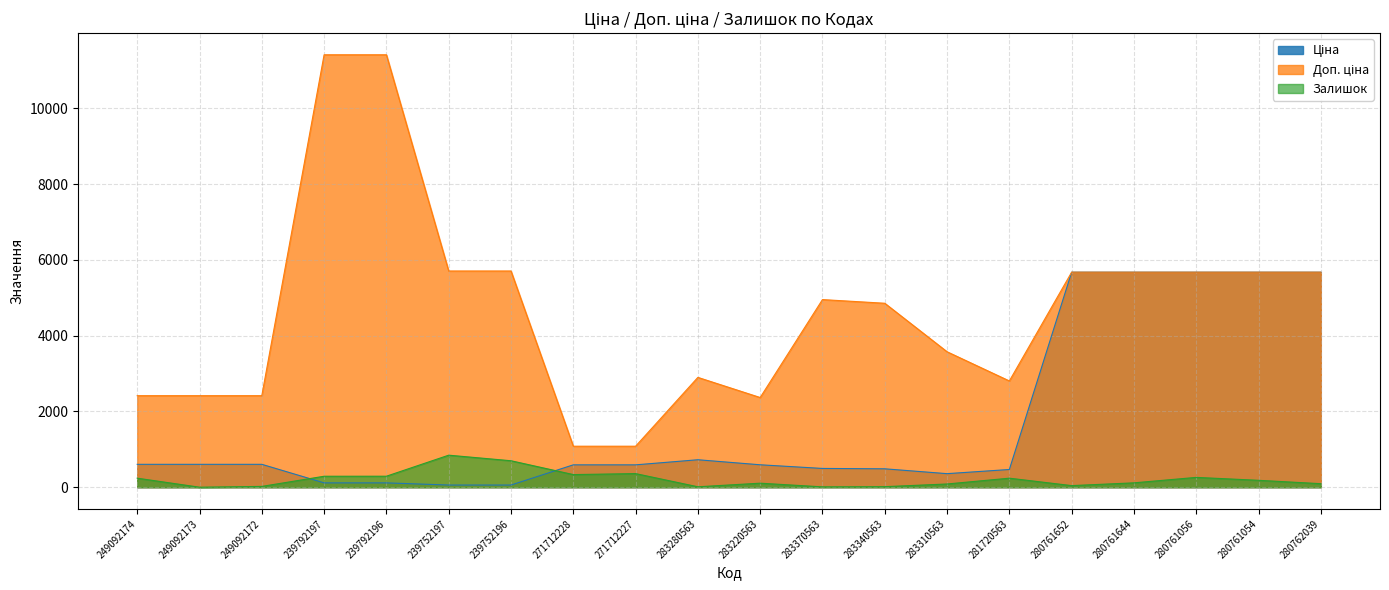

What are all the series names shown in the legend?

Ціна, Доп. ціна, Залишок